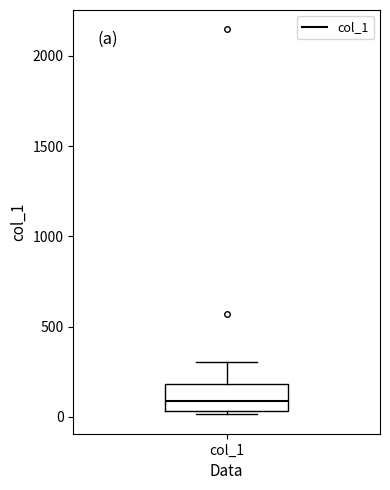

Where does the upper whisker of the box for col_1 end on the y-axis? The values are not printed on the chart, so give them approximately, as read against the axis.

300